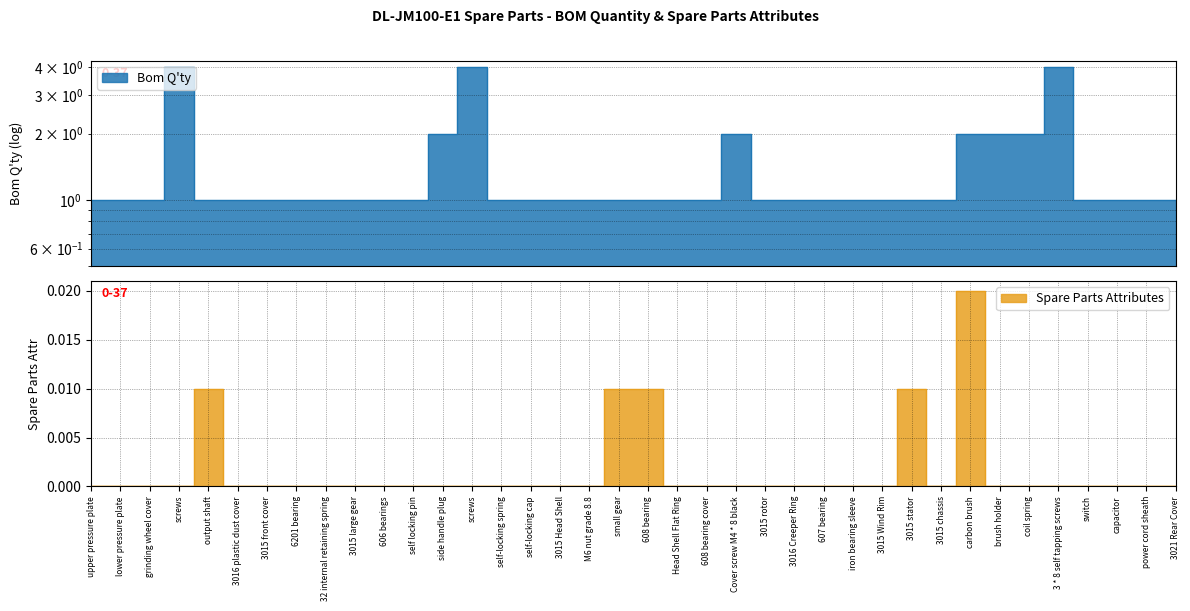

Rank the series by their maximum value, from lowest to highest.

Spare Parts Attributes, Bom Q'ty